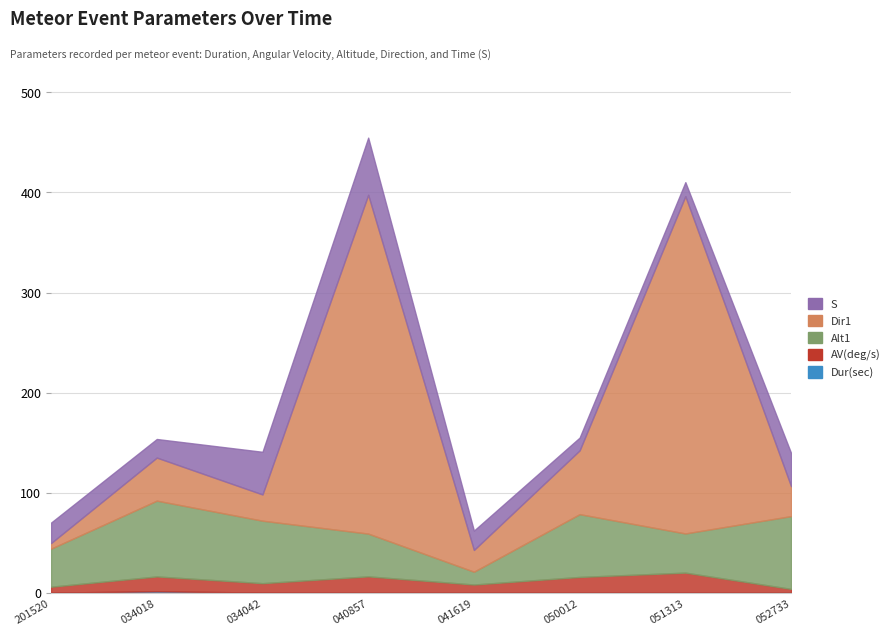

Where is the first local minimum for Alt1?

20201202_041619